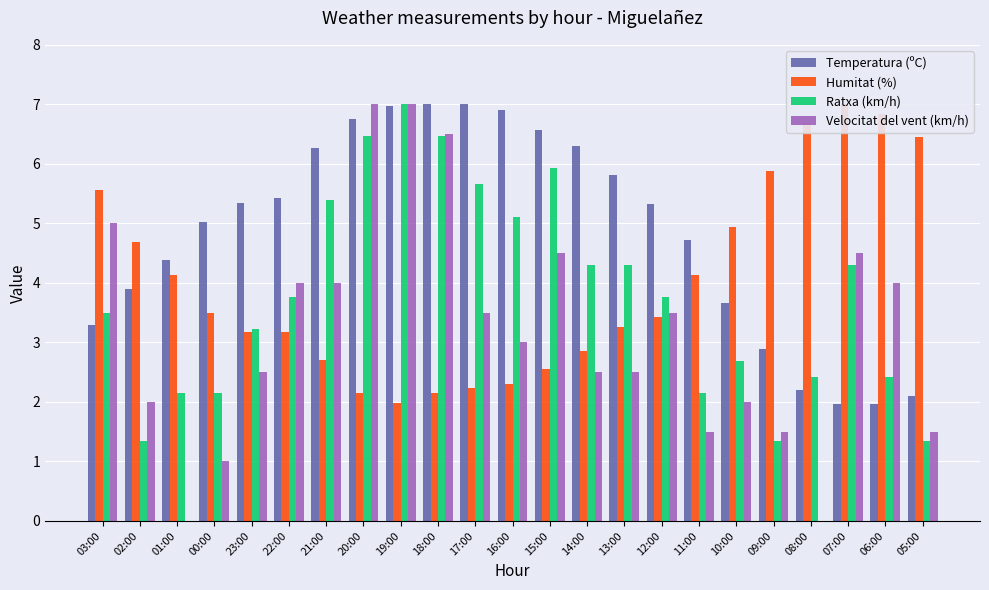

Which series has the largest range (max minus min)?

Velocitat del vent (km/h)